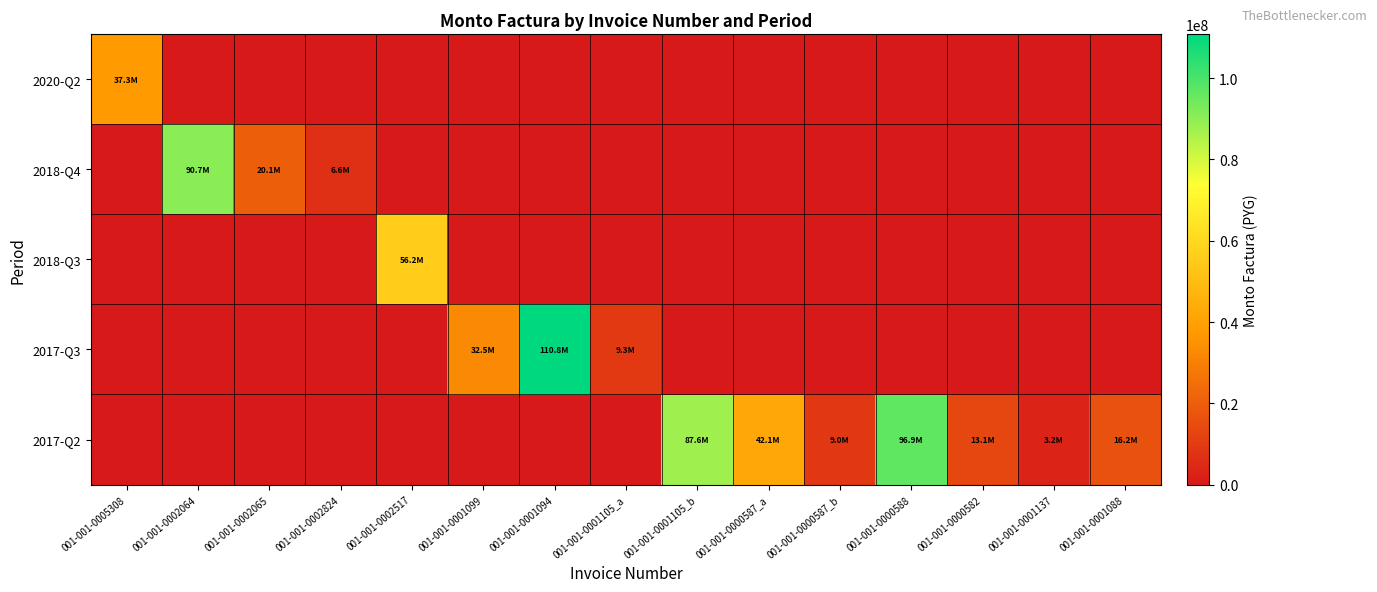

At how many categories does at least one series exceed 63831505?

4